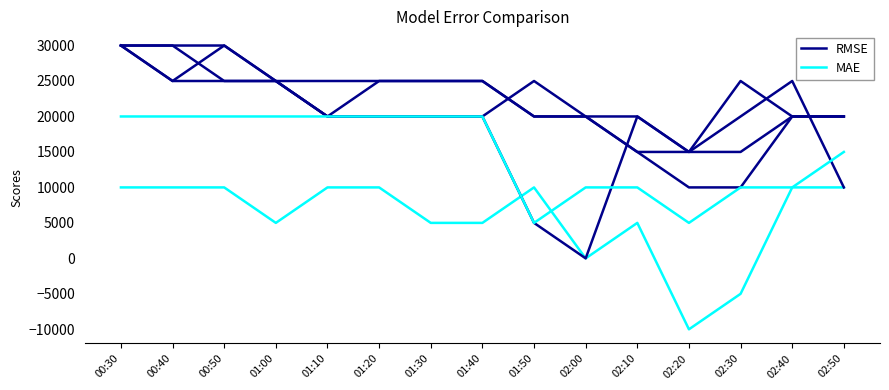

What is the sum of the RMSE values at 00:50 and 02:20?

40000